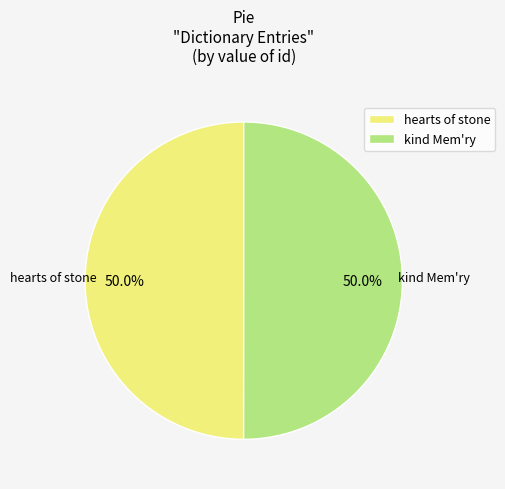

What is the ratio of the value at hearts of stone to the value at kind Mem'ry?

1.0